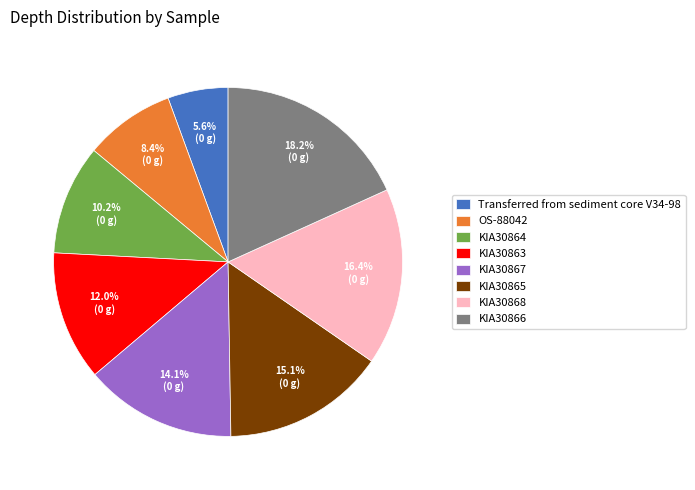

To the nearest percent, what percentage of the pie is Transferred from sediment core V34-98?

6%